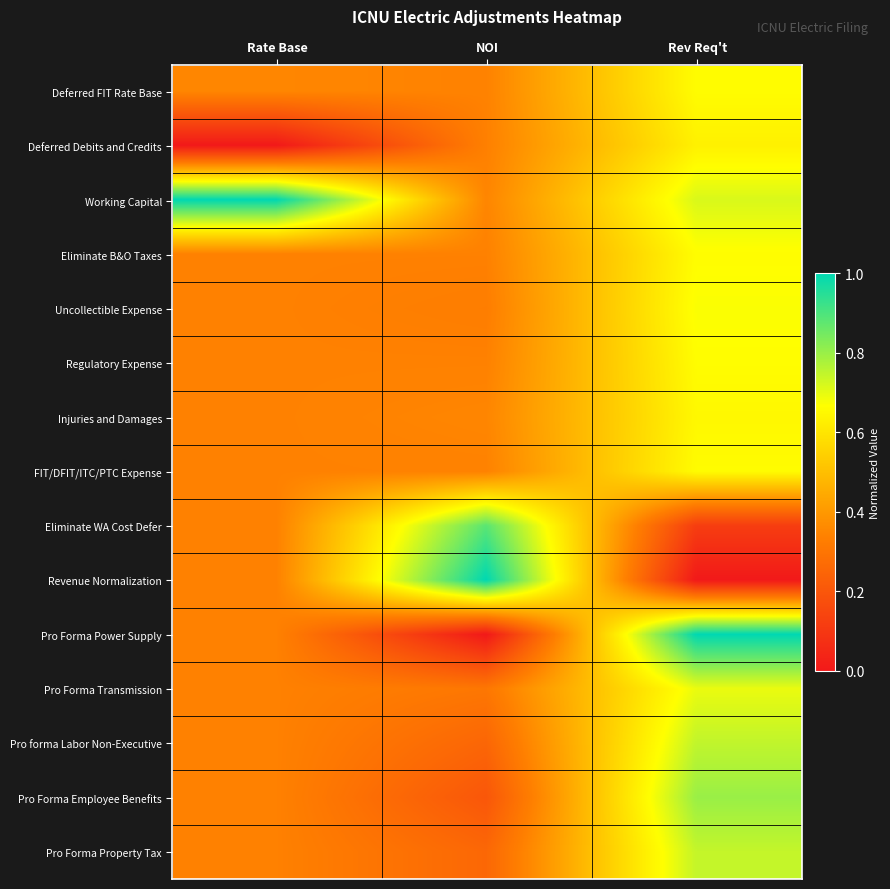

At Rate Base, list the series in order from largest to smallest.

Working Capital, Deferred FIT Rate Base, Eliminate B&O Taxes, Uncollectible Expense, Regulatory Expense, Injuries and Damages, FIT/DFIT/ITC/PTC Expense, Eliminate WA Cost Defer, Revenue Normalization, Pro Forma Power Supply, Pro Forma Transmission, Pro forma Labor Non-Executive, Pro Forma Employee Benefits, Pro Forma Property Tax, Deferred Debits and Credits